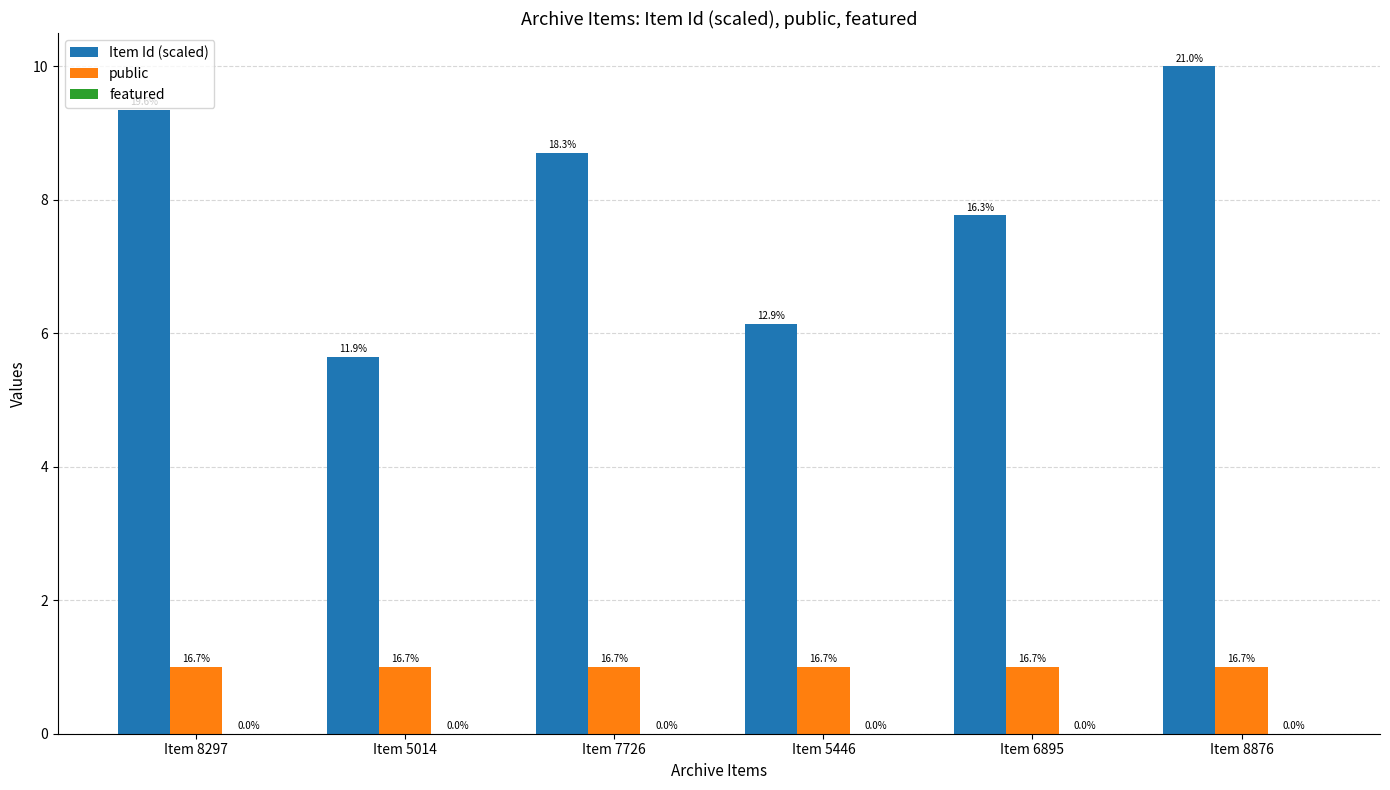

Is it true that public equals 0.5 at Item 5446?

False